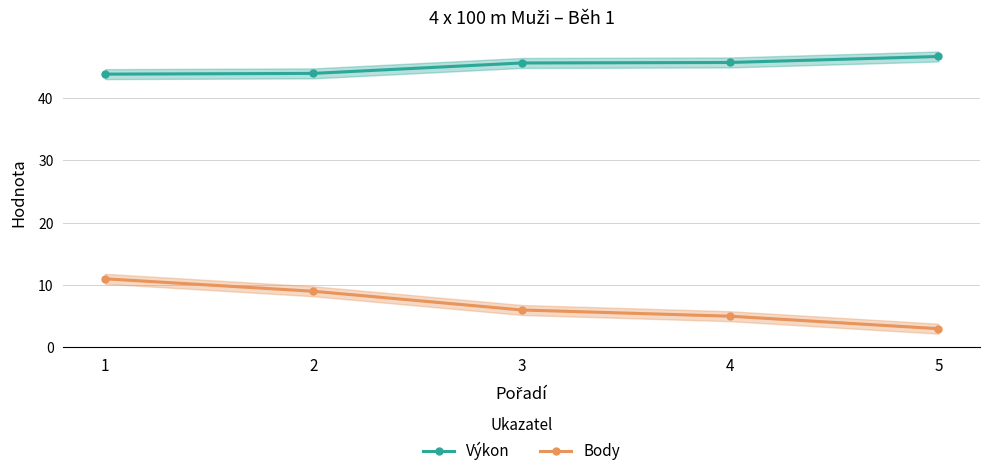

Reading left to right, transcribe all the data shown in this chart.

Výkon: 1=43.8	2=43.9	3=45.6	4=45.7	5=46.6
Body: 1=11.0	2=9.0	3=6.0	4=5.0	5=3.0